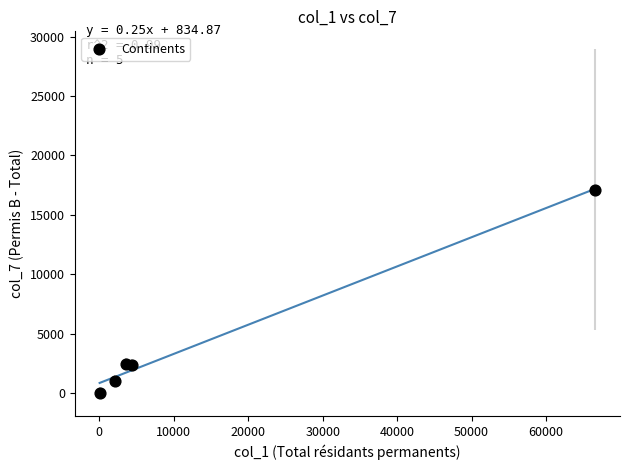

What is the range of X values (max minus min)?

66577